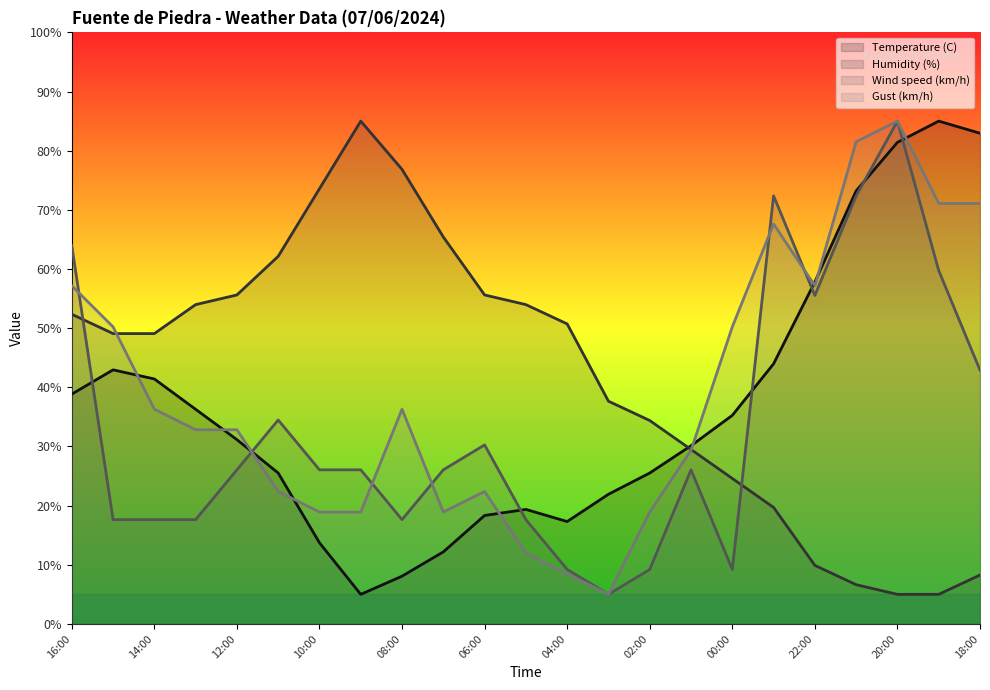

What is the smallest value displayed?

5.0